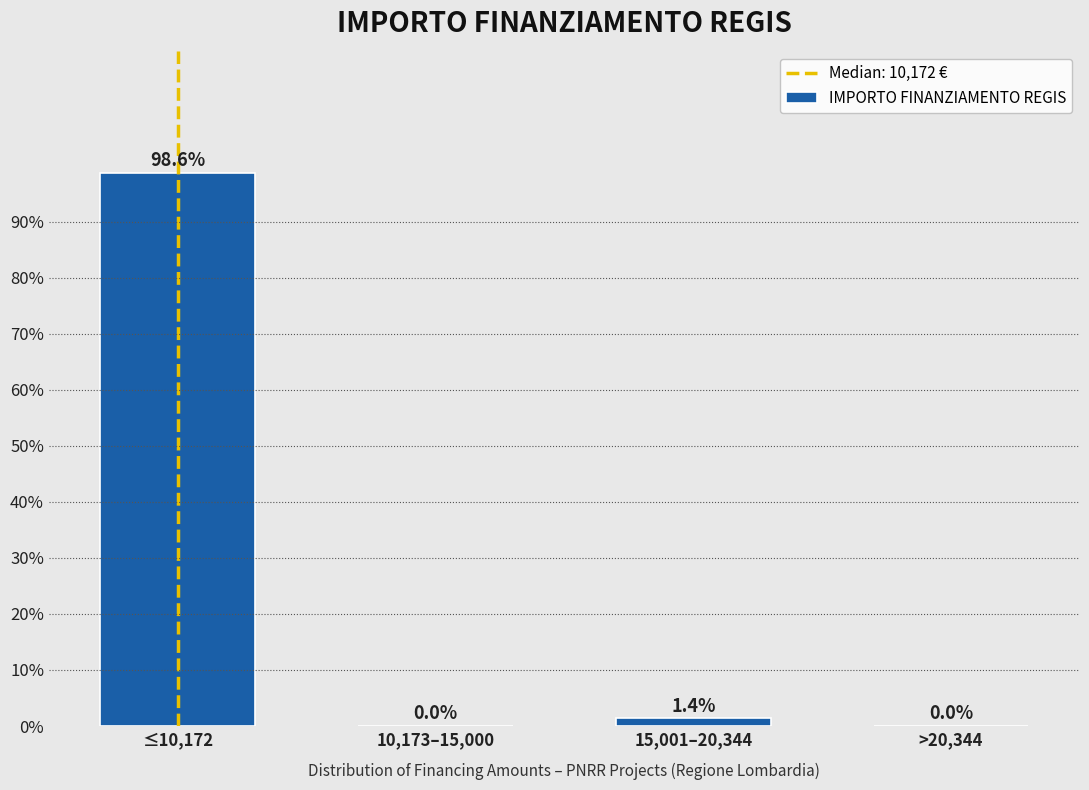

Reading left to right, extract all data points from this chart.

≤10,172=98.6	10,173–15,000=0.0	15,001–20,344=1.4	>20,344=0.0